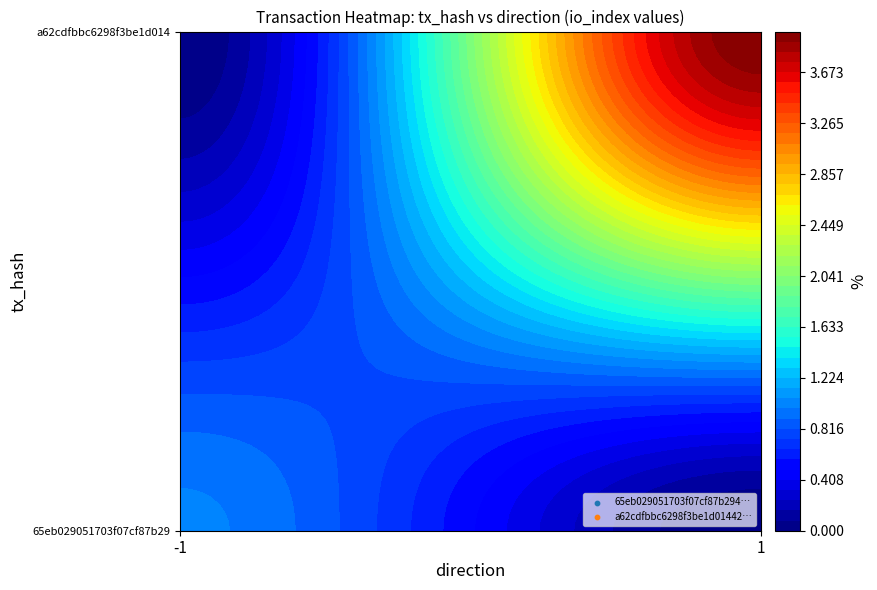

What is the average value of the a62cdfbbc6298f3be1d014427fedb11a8028510 series?

2